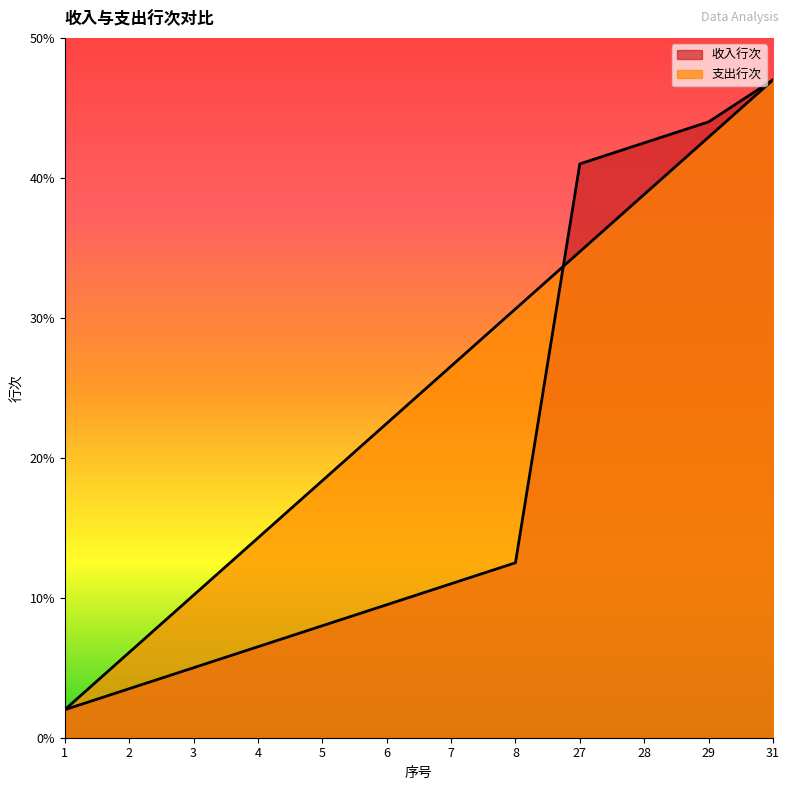

At which label does 收入行次 first exceed 11?

8